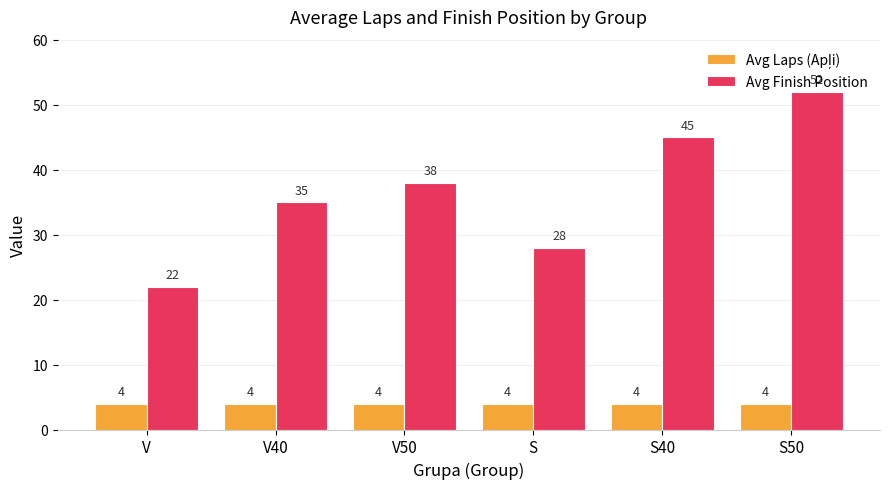

How many Avg Finish Position values are between 28 and 45?

4